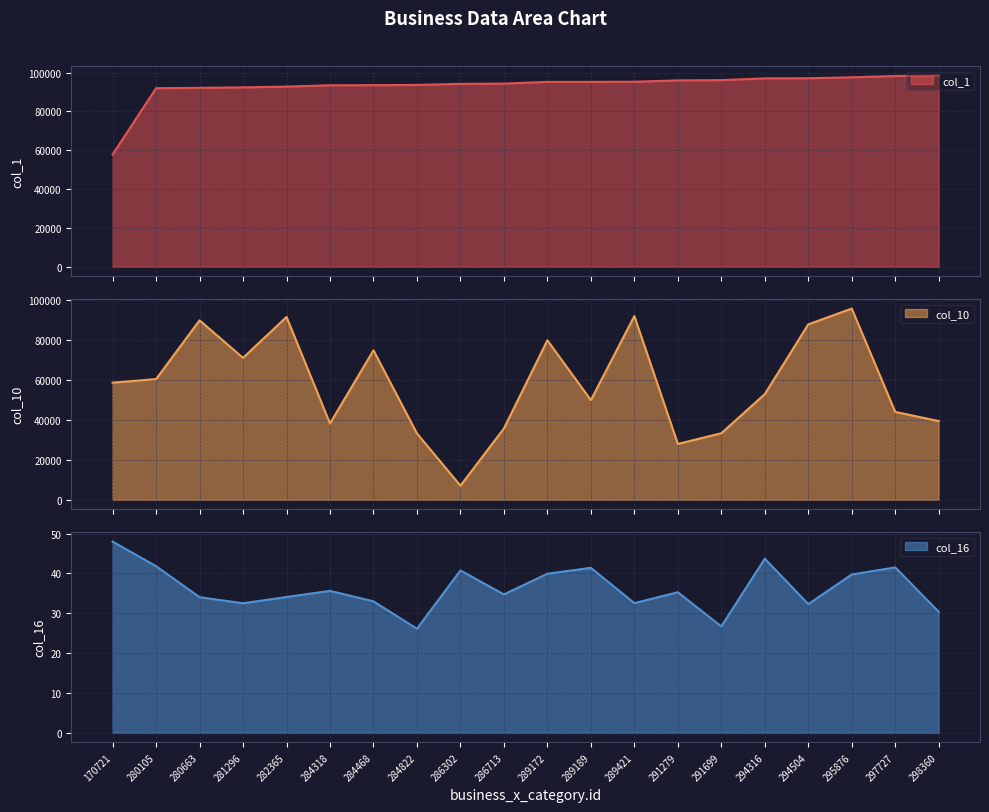

In col_10, how many points are higher than both neighbors (excluding endpoints)?

6